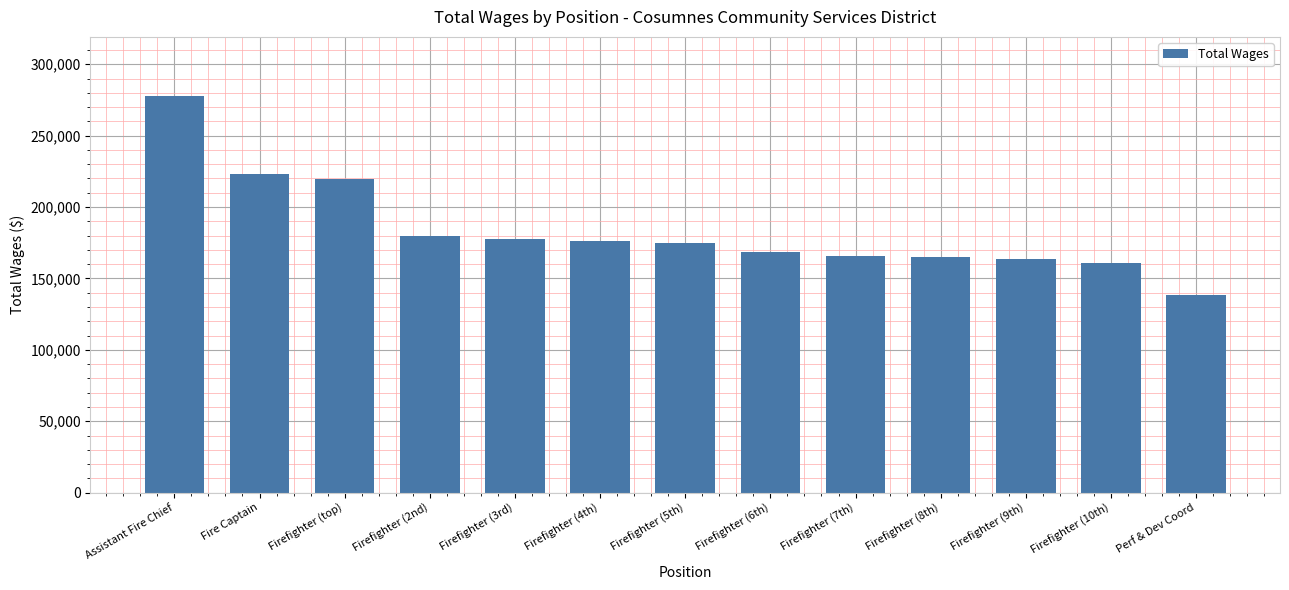

Are the bars horizontal?

No